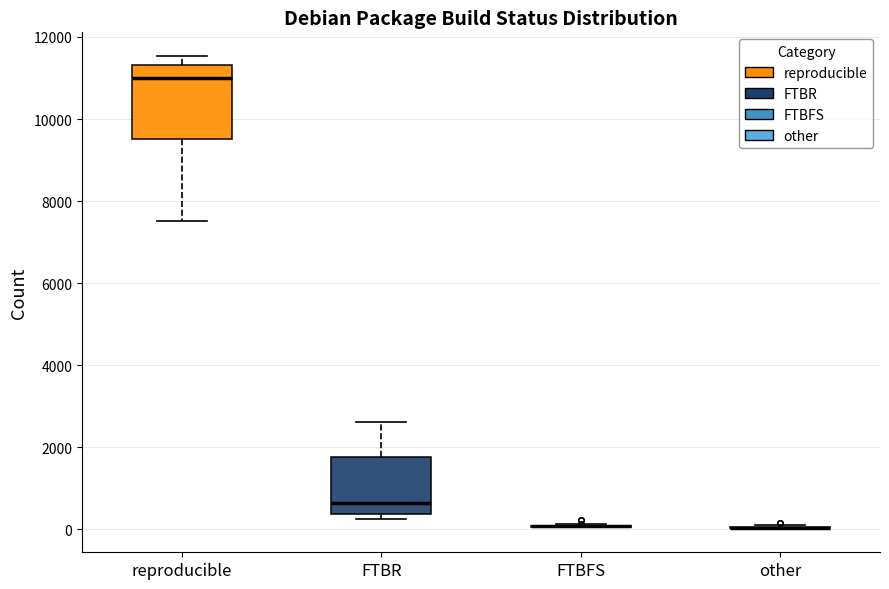

Comparing the boxes themselves (not the whiskers), which one is the tallest?

reproducible